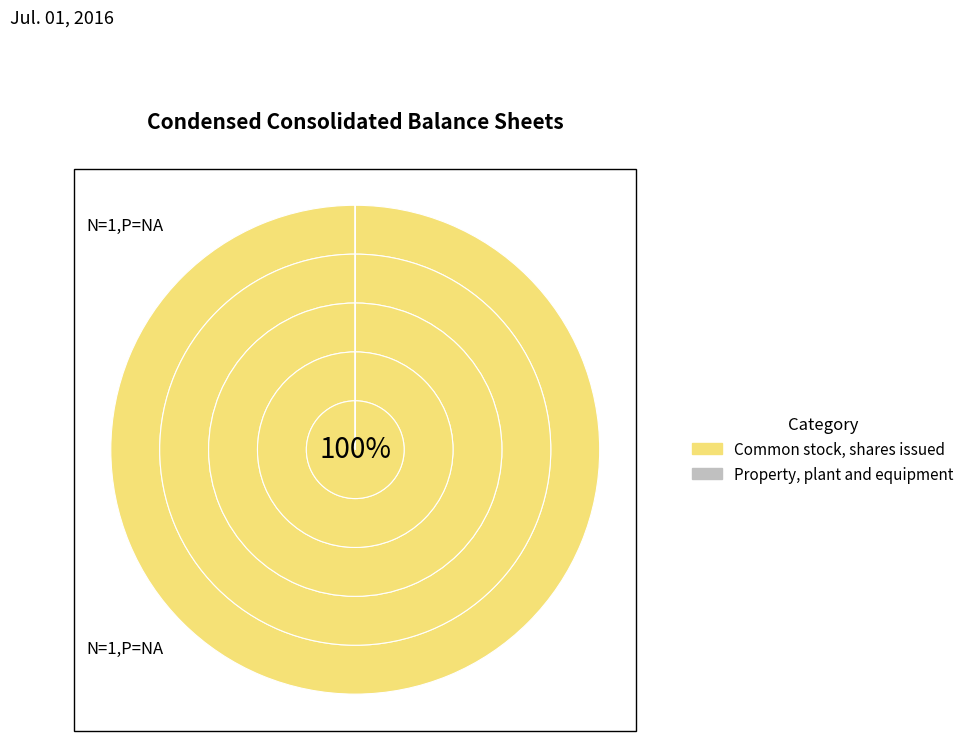

True or false: Common stock, shares issued accounts for 99% of the total.

False